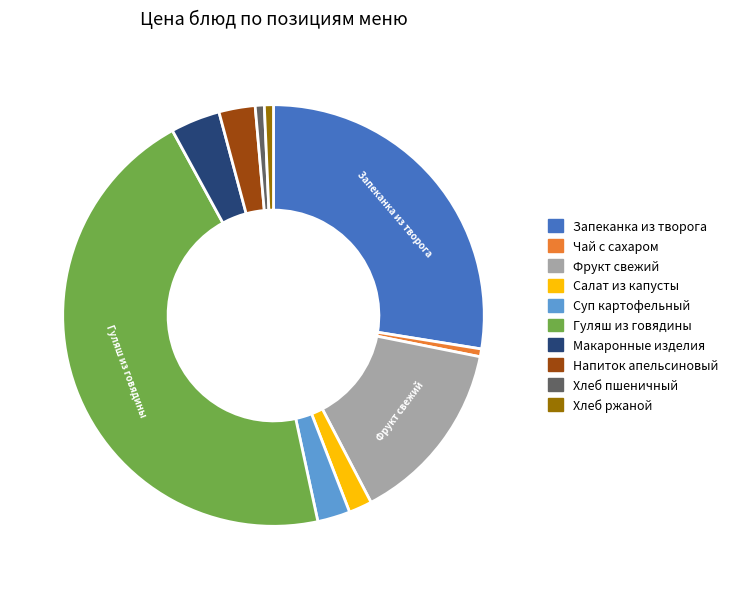

Is it true that Макаронные изделия is 4% of the pie?

True